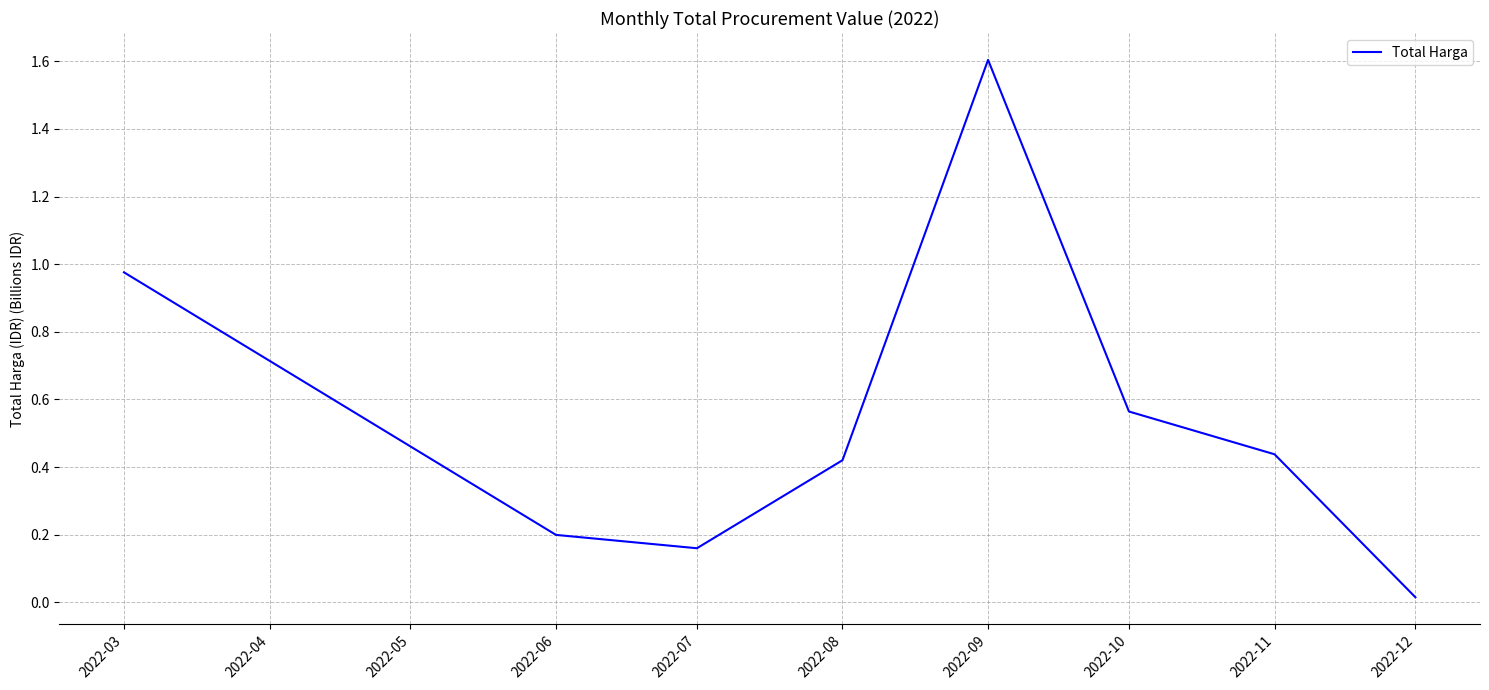

How many interior local peaks (higher than both neighbors) does the data have?

1